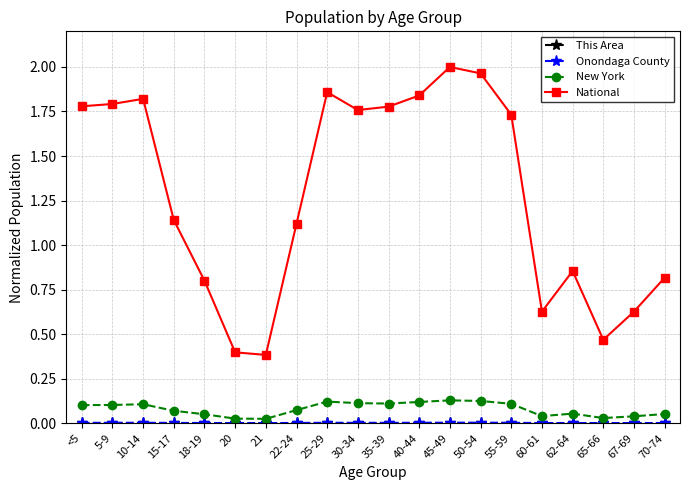

The value of National at 15-17 is 1.6. True or false?

False